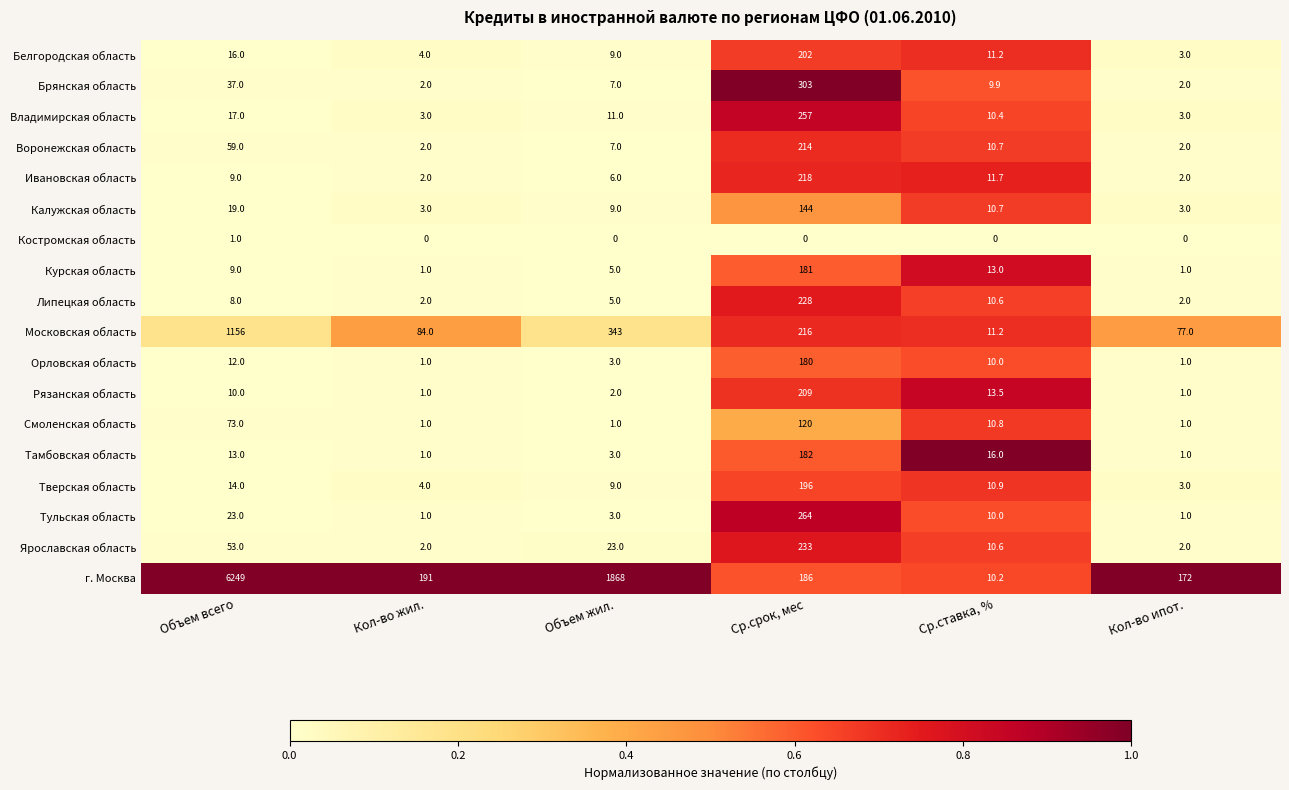

Rank the series by their maximum value, from lowest to highest.

Костромская область, Смоленская область, Калужская область, Орловская область, Курская область, Тамбовская область, Тверская область, Белгородская область, Рязанская область, Воронежская область, Ивановская область, Липецкая область, Ярославская область, Владимирская область, Тульская область, Брянская область, Московская область, г. Москва